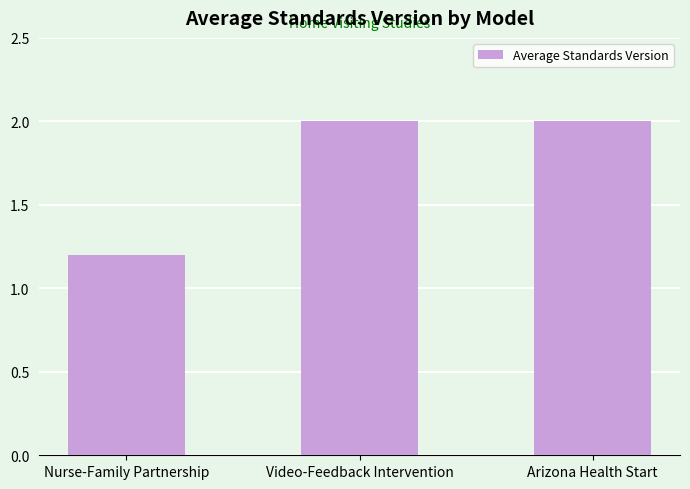

The value at Nurse-Family Partnership is 0.8. True or false?

False